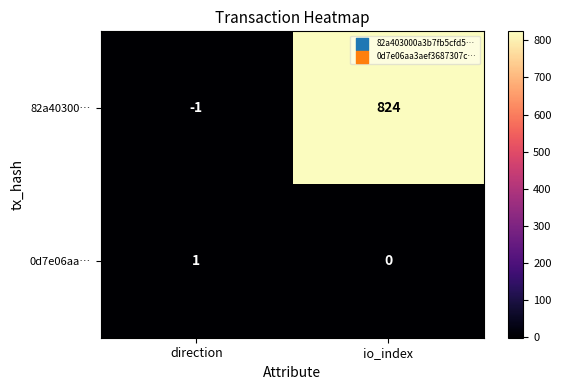

At which label does 0d7e06aa… reach its minimum?

io_index